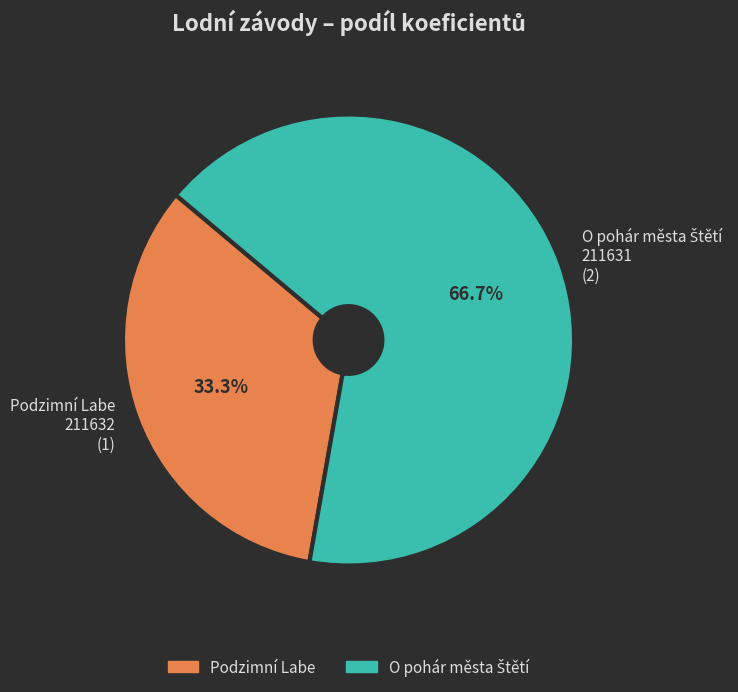

Is there any slice that represents more than half of the pie?

Yes